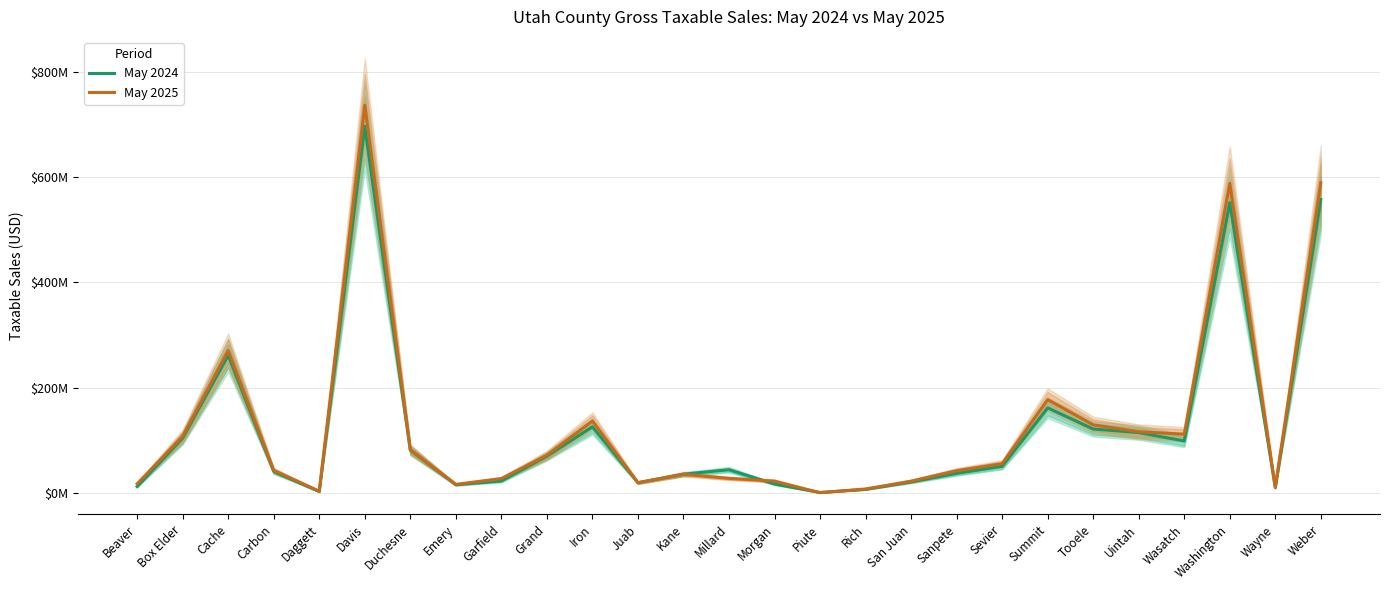

What is the minimum value for May 2024?

1050854